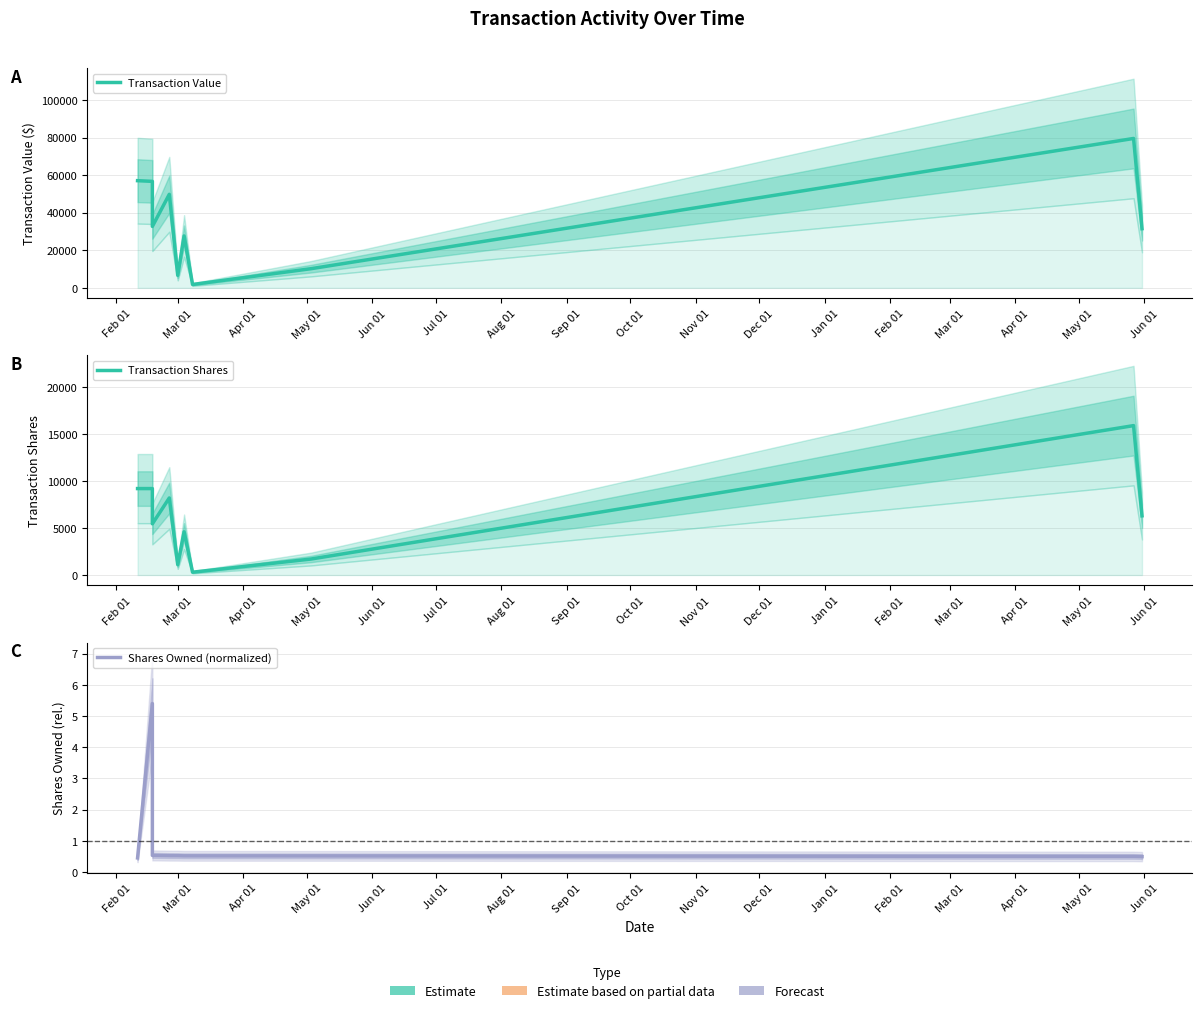

Where does the Transaction Value series first go above 32700?

Feb 01